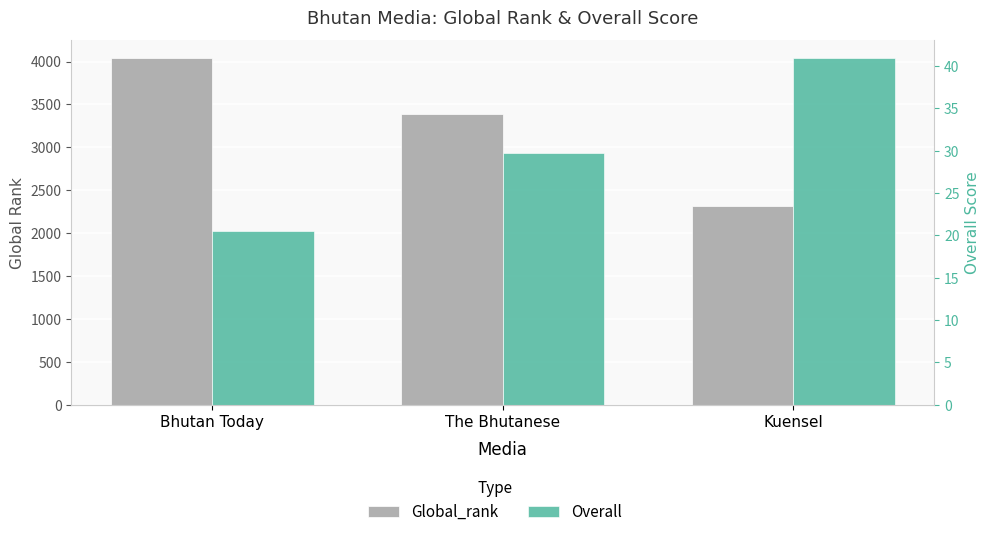

What is the minimum value shown in the chart?

20.5